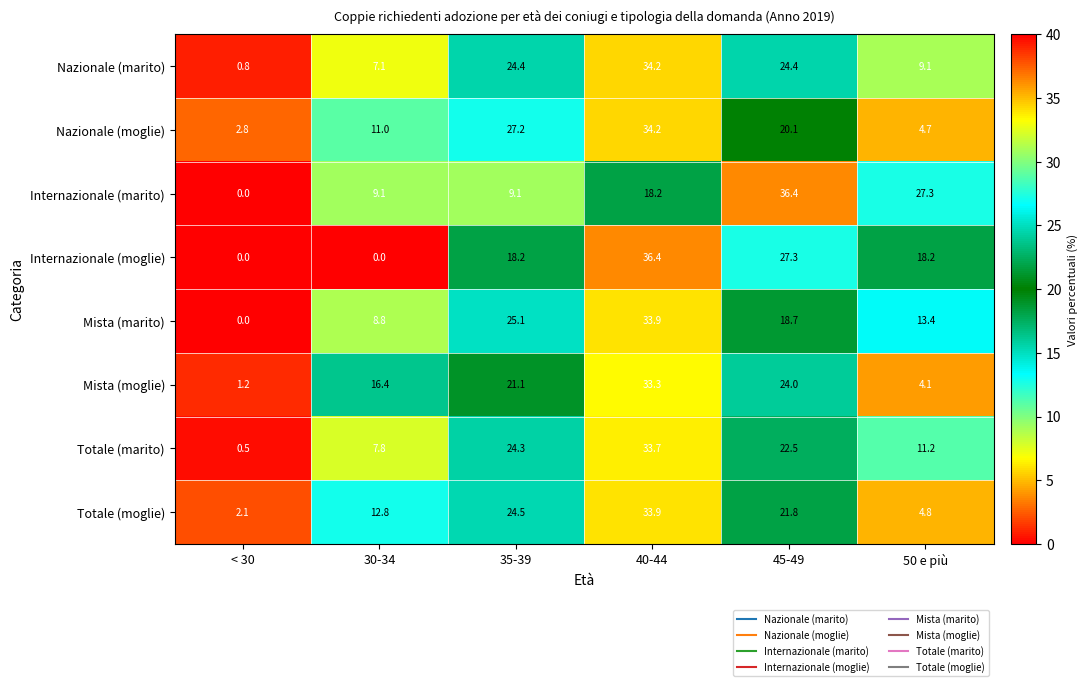

The Internazionale (moglie) series shows 36.4 at 40-44. True or false?

True